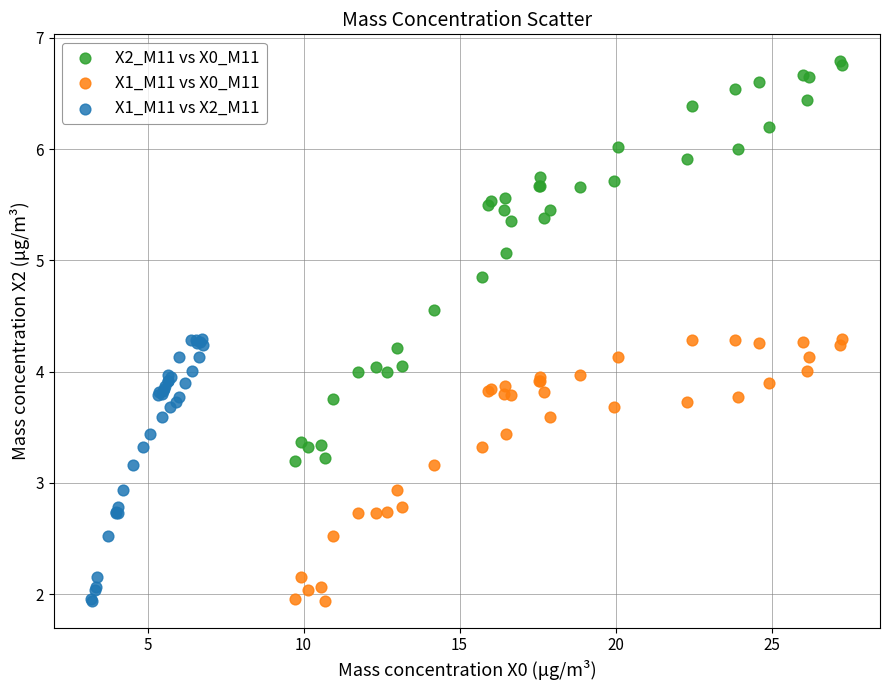

Which series has the largest Y range (max minus min)?

X2_M11 vs X0_M11